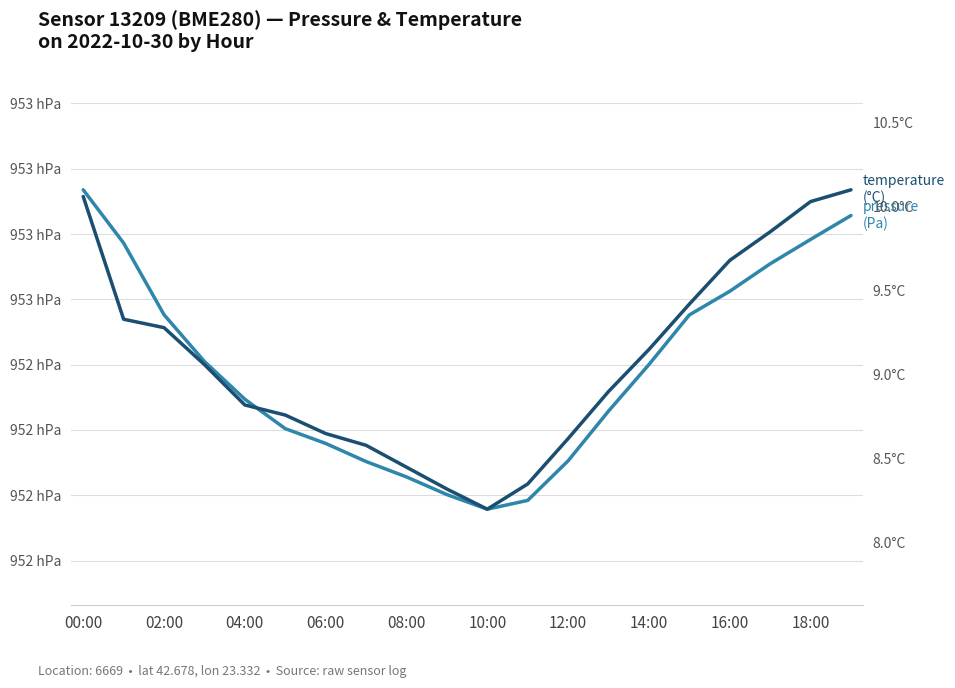

How many data points in pressure are less than 95240?

10